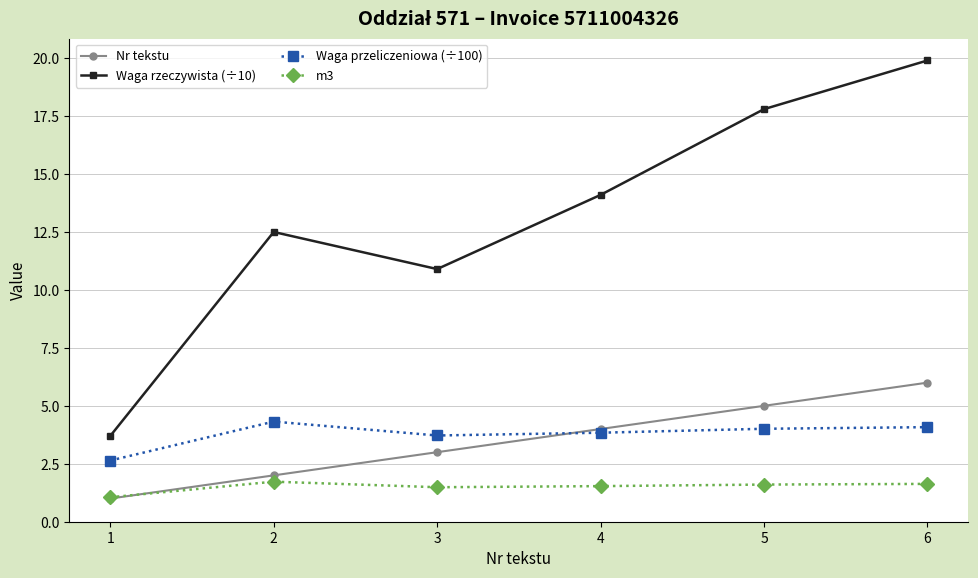

Which category has the highest value across all series?

6